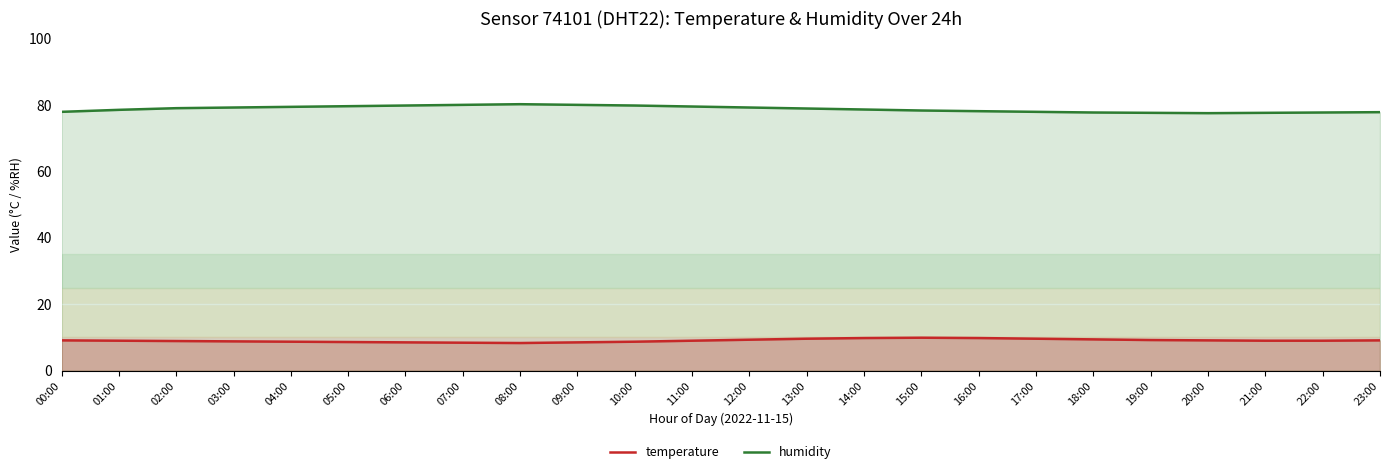

Where does the humidity series first go above 78?

01:00